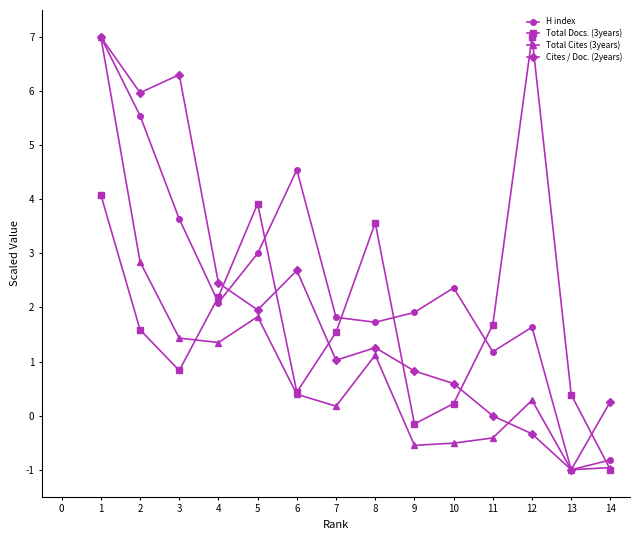

Is it true that Total Cites (3years) equals 2.4 at 1?

False